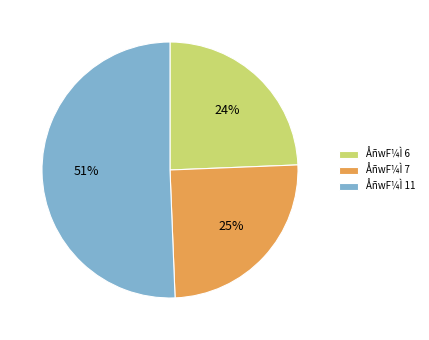

Is the sum of ÅñwF¼Ì 11 and ÅñwF¼Ì 7 greater than half?

Yes